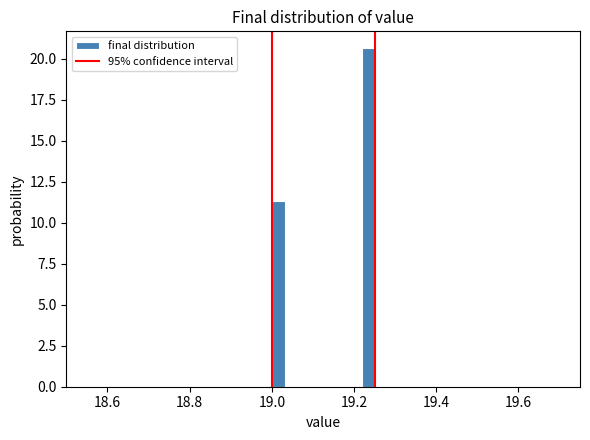

Read against the x-axis, roughly where is the centre of the tallest bar?

19.24